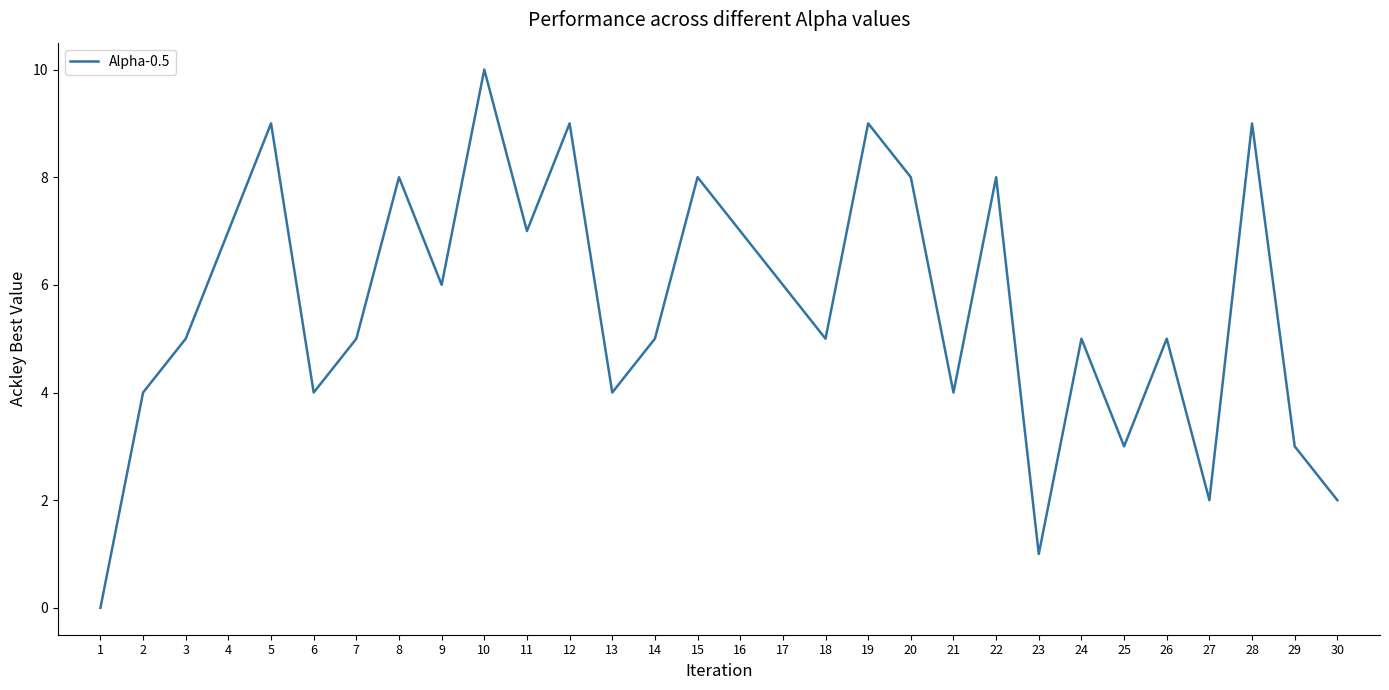

What is the approximate value at 2?

4